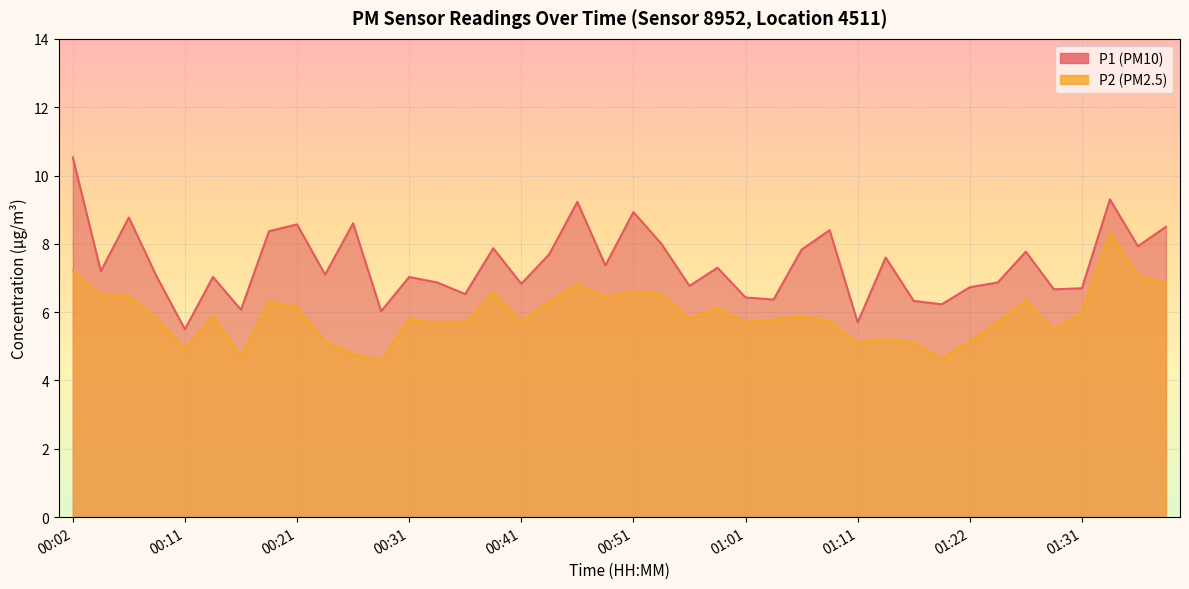

The value of P2 at 01:22 is 5.1. True or false?

True